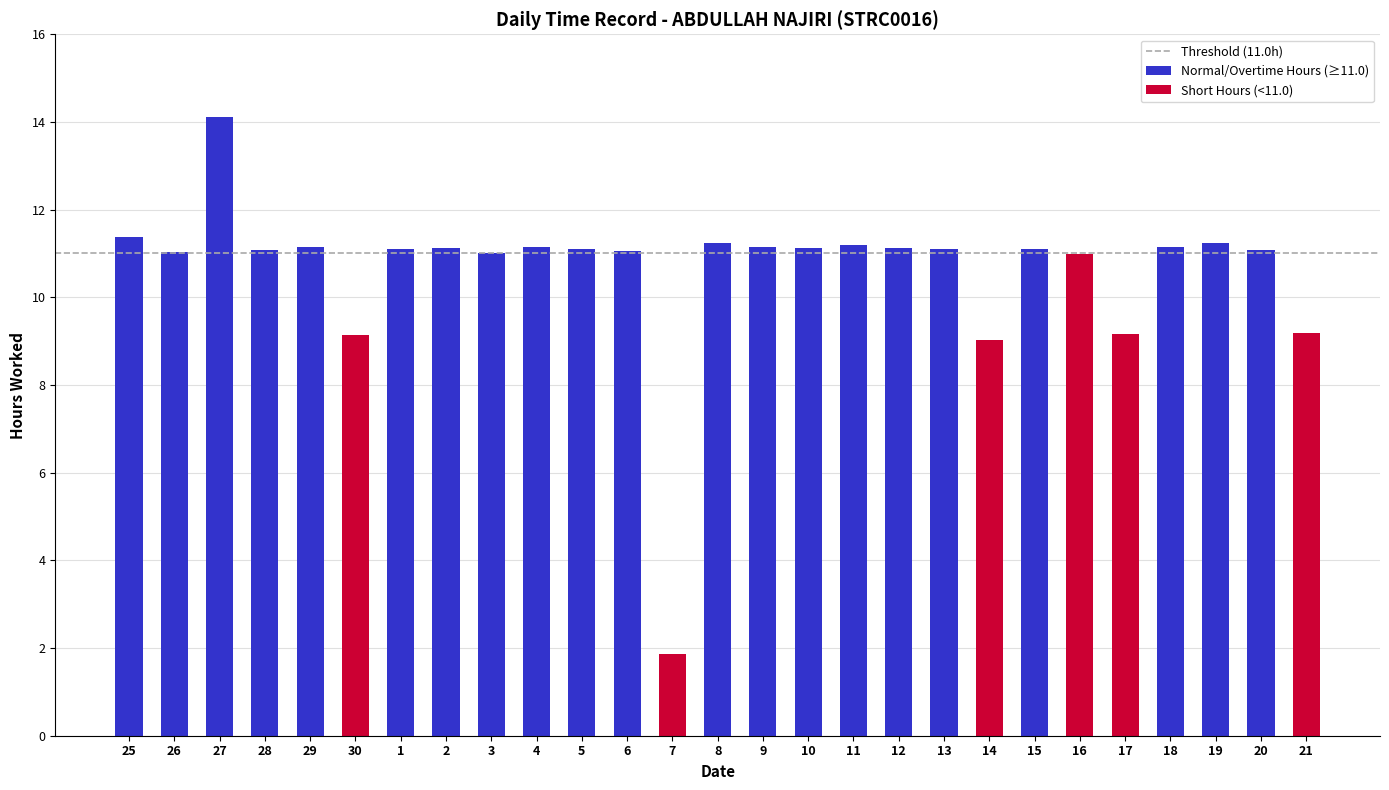

The chart shows a value of 11.1 at 12. True or false?

True